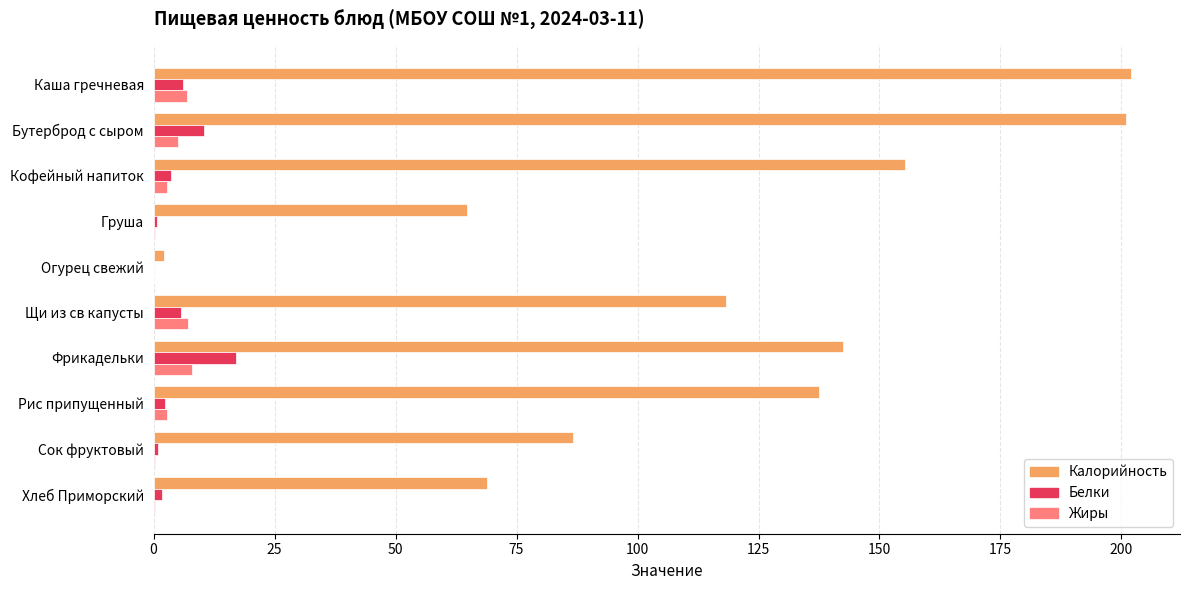

Between Груша and Щи из св капусты, which series saw the biggest shift?

Калорийность